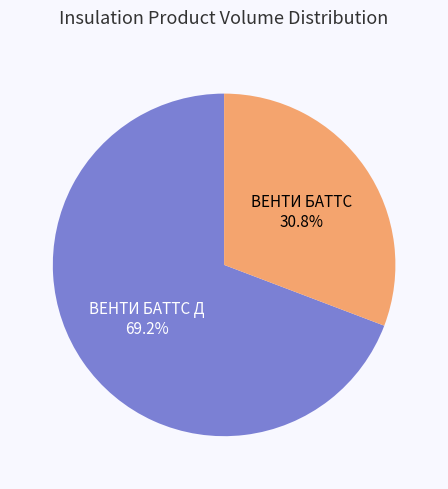

Is there any slice that represents more than half of the pie?

Yes